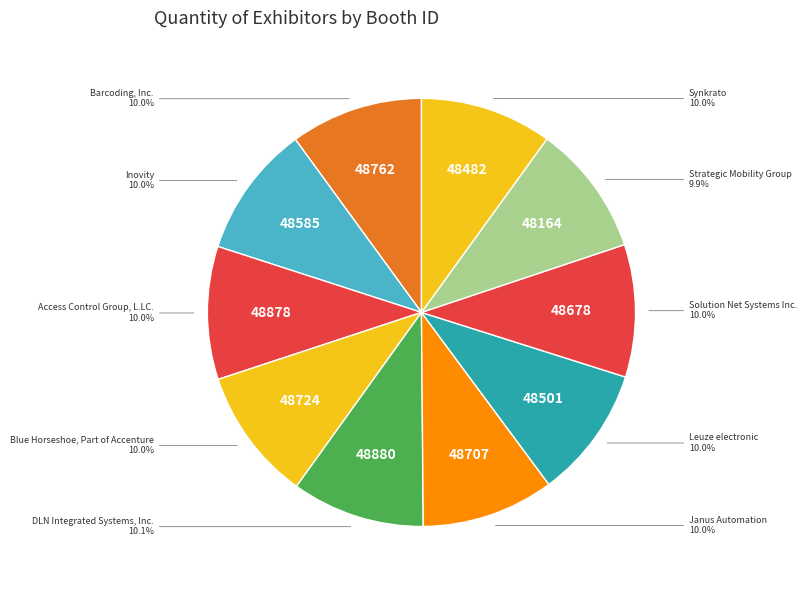

How much of the chart is everything except Janus Automation?

90.0%